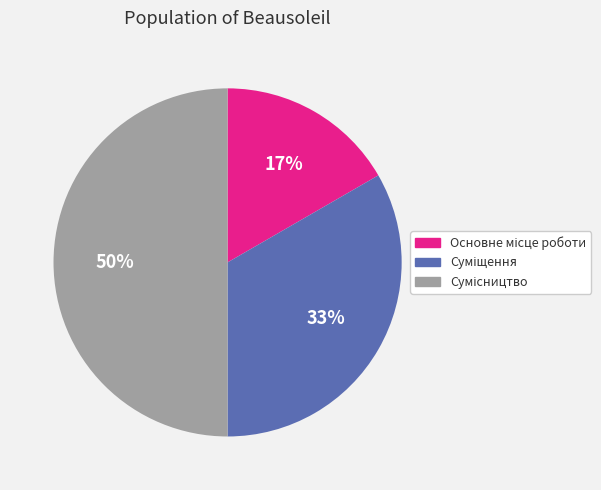

To the nearest percent, what is the average slice percentage?

33%